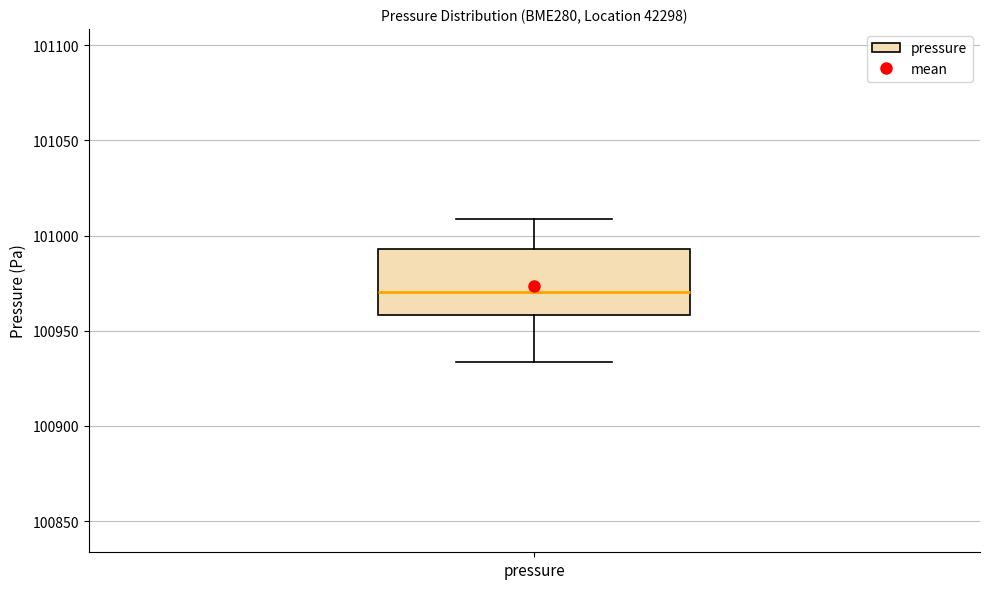

Where is the lower edge of the box for pressure on the y-axis? The values are not printed on the chart, so give them approximately, as read against the axis.

100960